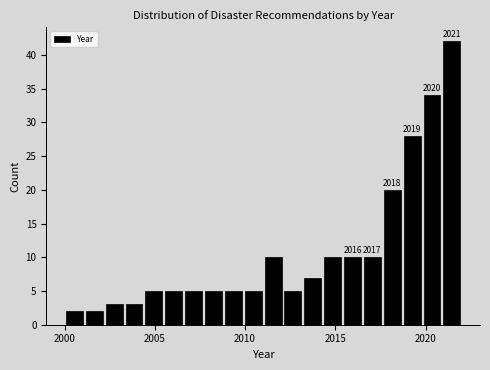

Around what value on the x-axis is the tallest bar? Give the approximate position of its centre, as read against the axis.

2021.5